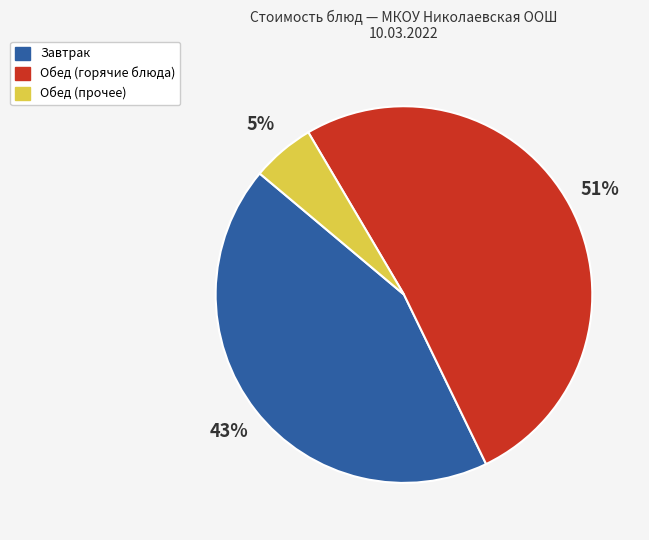

Is there any slice that represents more than half of the pie?

Yes